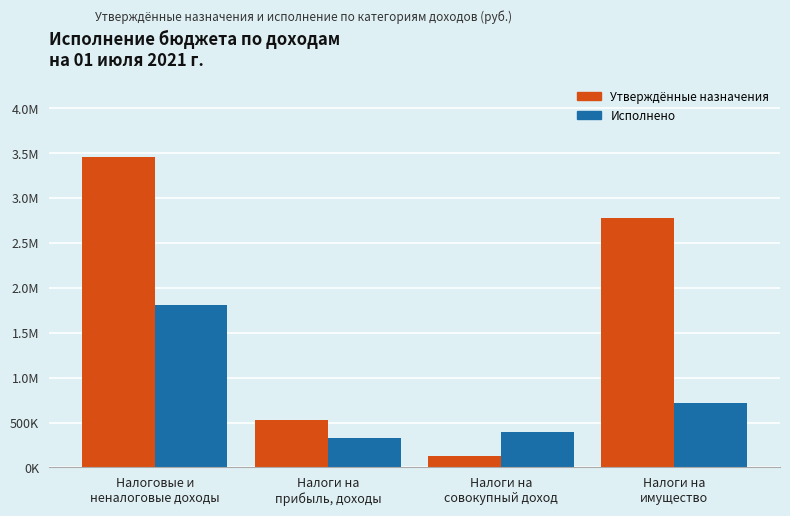

What are all the series names shown in the legend?

Утверждённые назначения, Исполнено